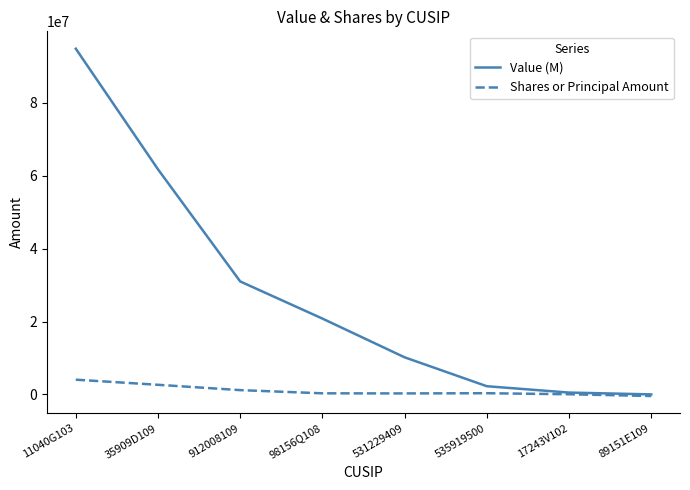

What is the greatest value displayed?

94896000